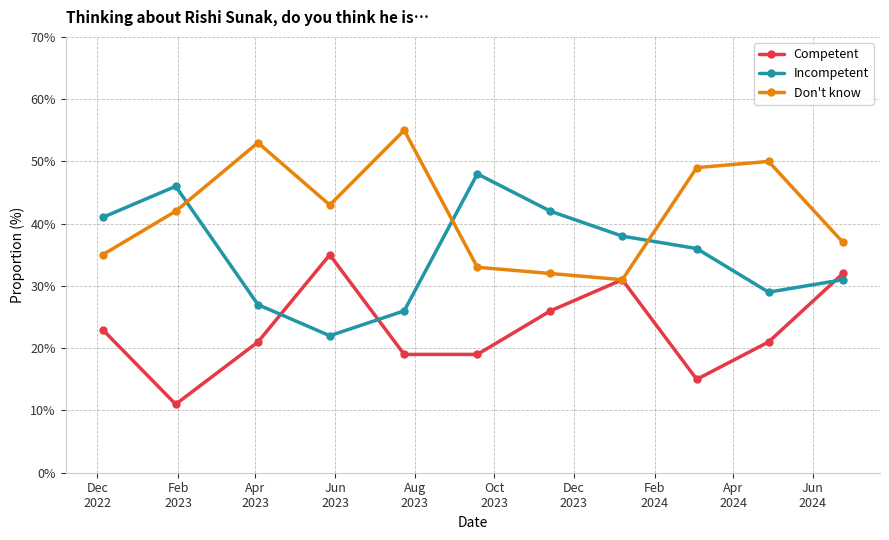

List the series in order of their peak value, lowest first.

Competent, Incompetent, Don't know